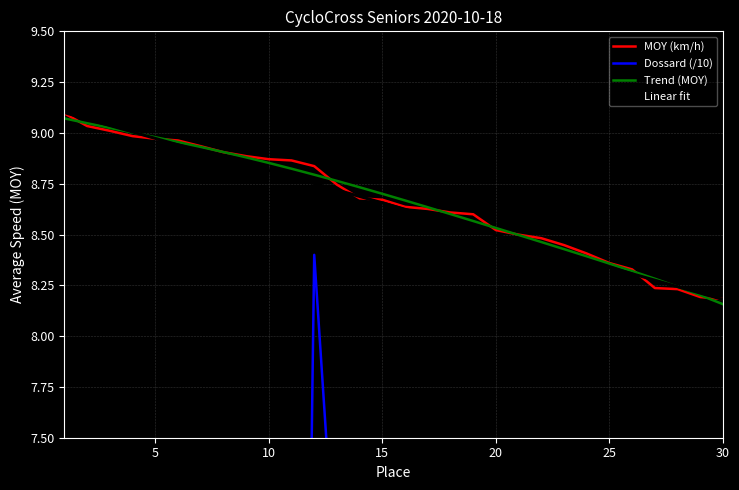

What are all the series names shown in the legend?

MOY (km/h), Dossard (/10), Trend (MOY), Linear fit